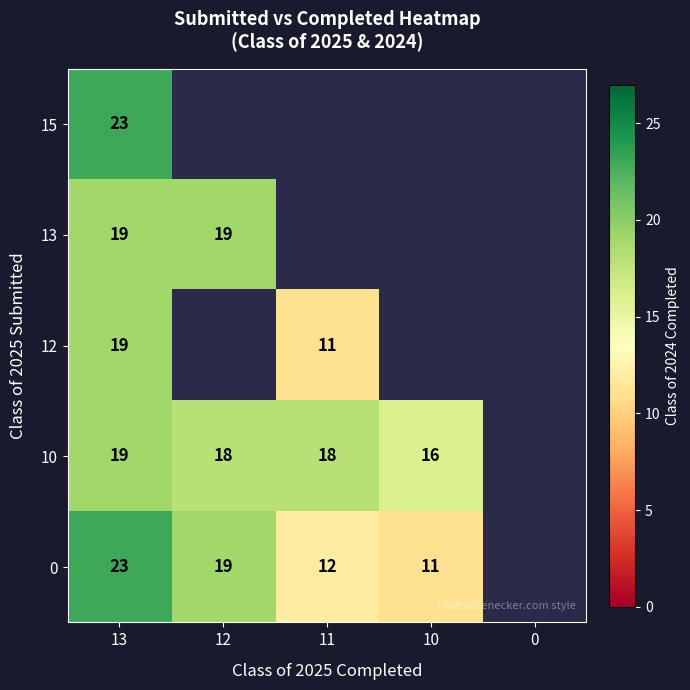

The 10 series shows 16 at 10. True or false?

True